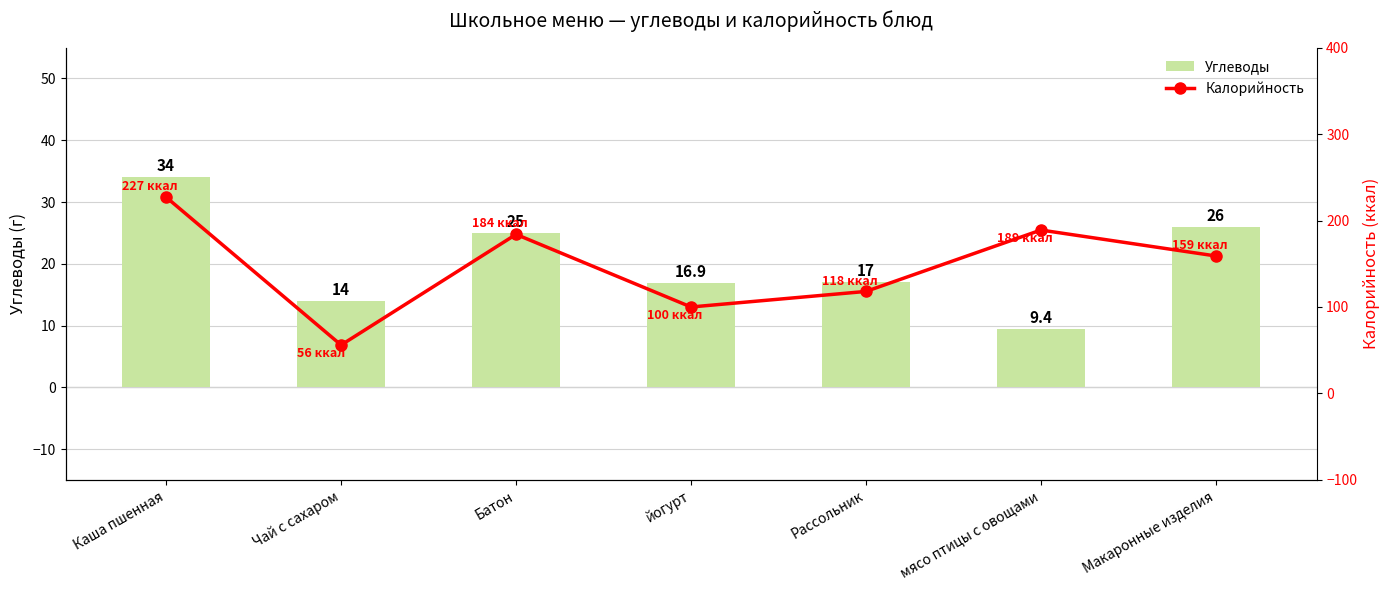

Between Каша пшенная and Рассольник, which series saw the biggest shift?

Калорийность